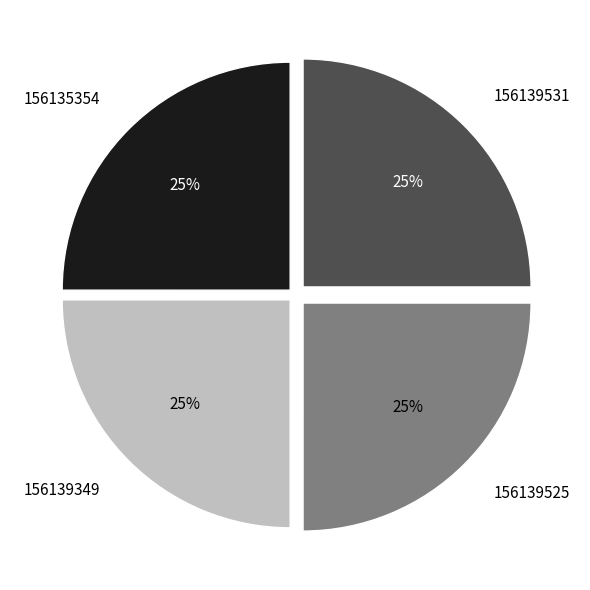

How many segments does this pie chart have?

4